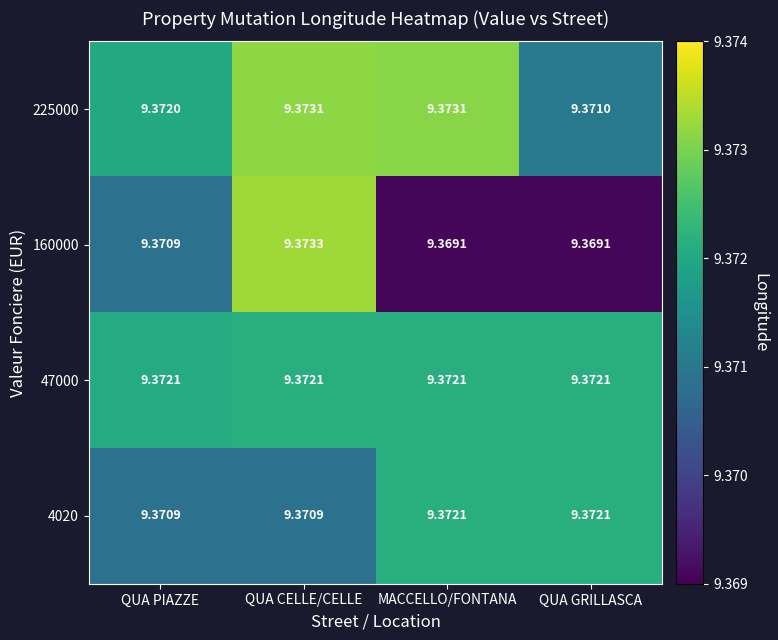

Is the value of 160000 at QUA GRILLASCA greater than the value of 4020 at MACCELLO/FONTANA?

No